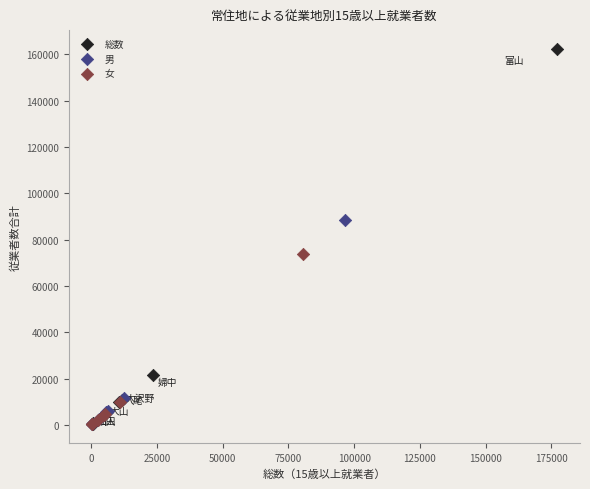

What are all the series names shown in the legend?

総数, 男, 女